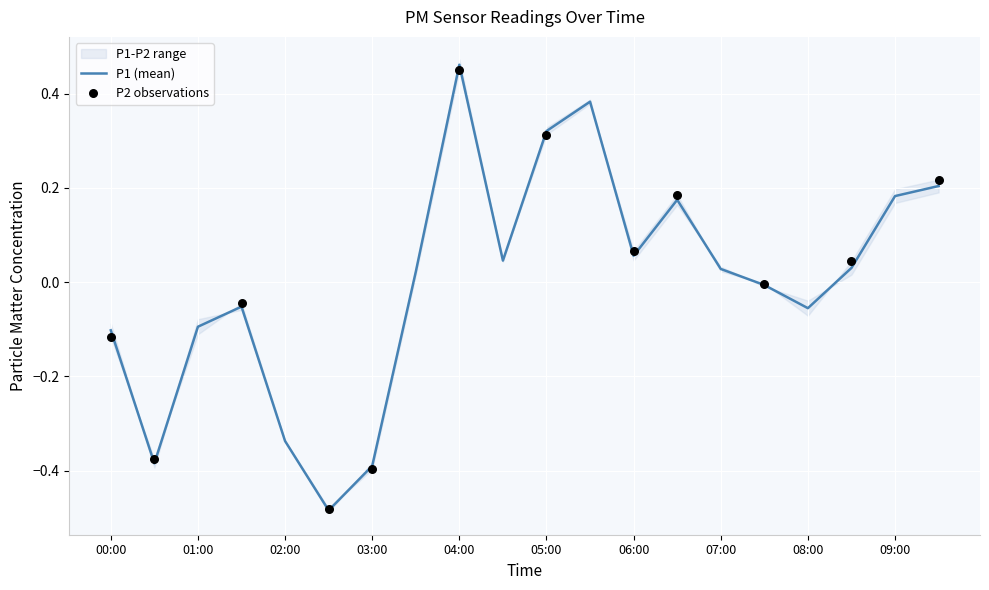

What is the change in value from 04:30 to 05:00?

+0.3